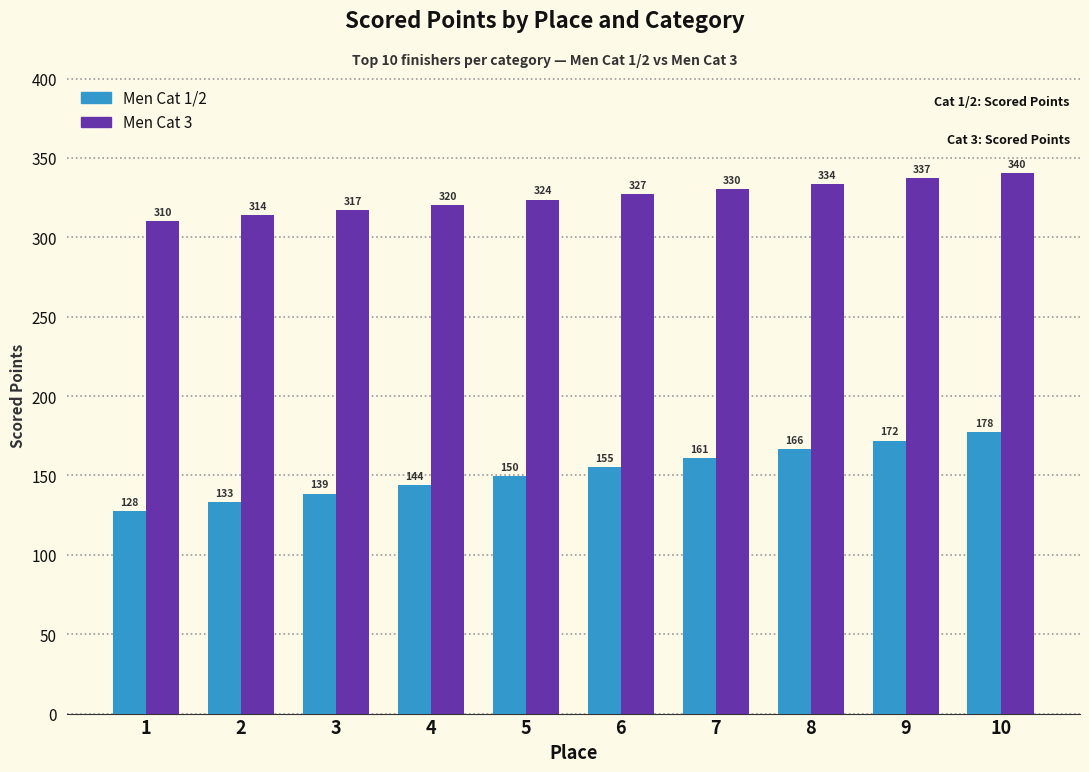

At which label does Men Cat 3 first exceed 327?

6